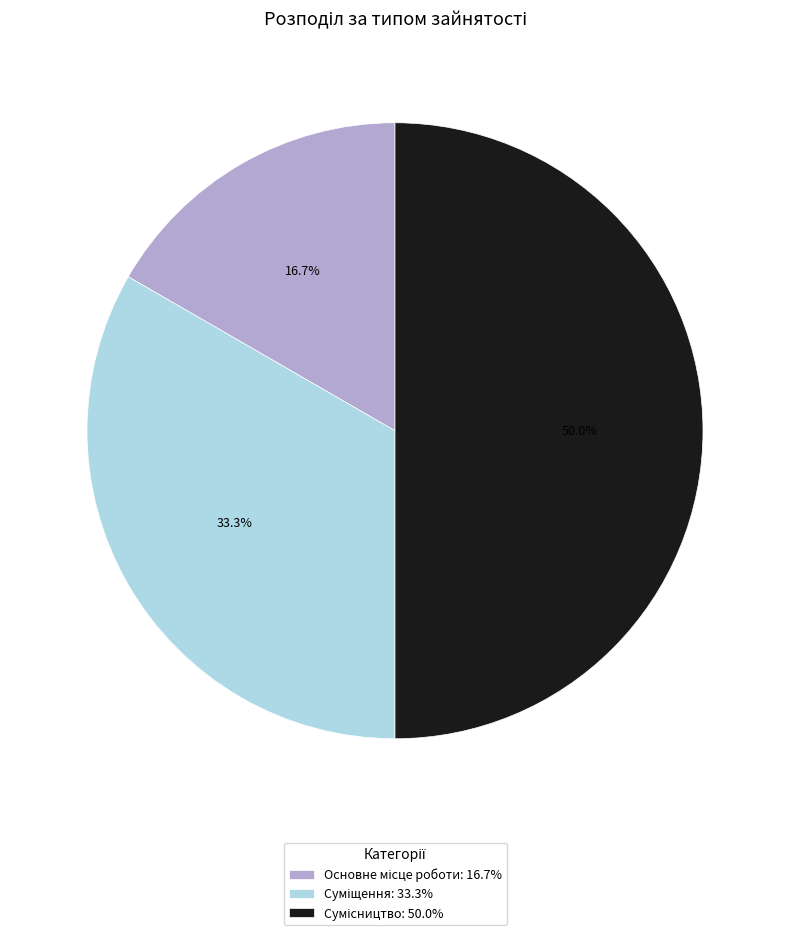

What percentage is the Основне місце роботи slice, to the nearest percent?

17%